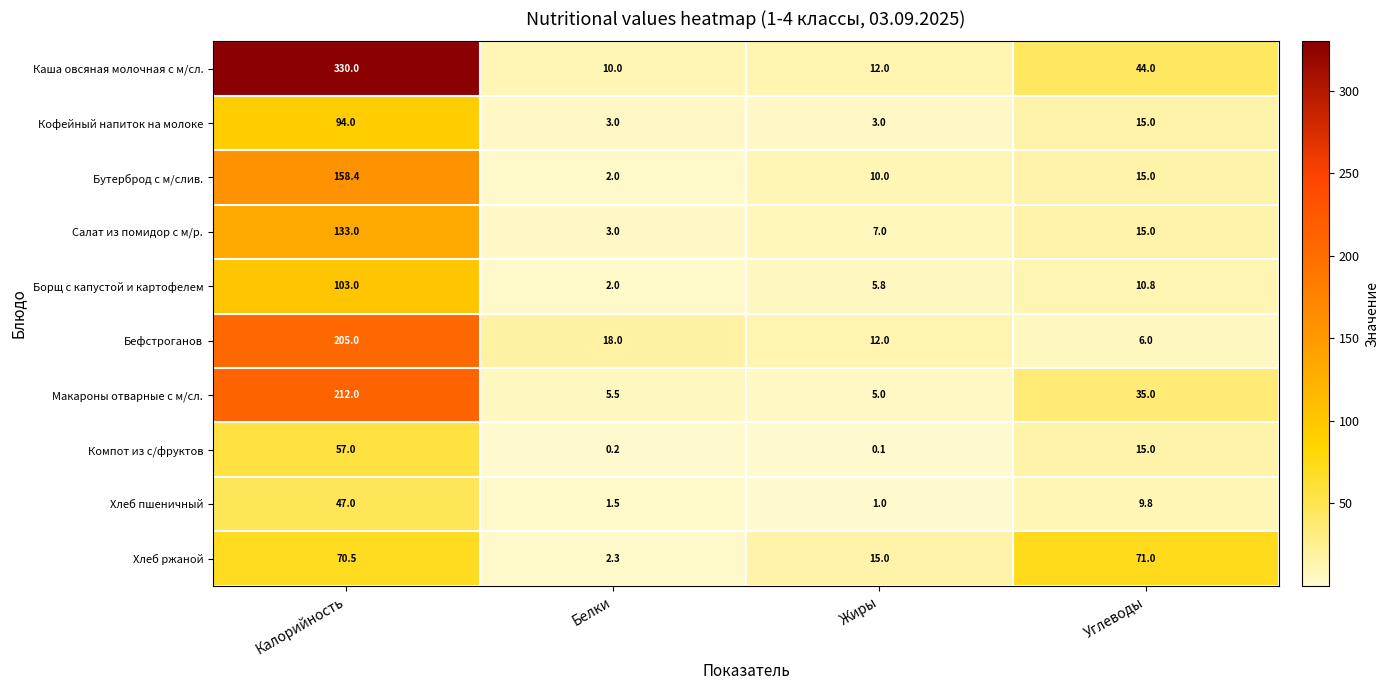

At which label is Борщ с капустой и картофелем closest to 52?

Углеводы